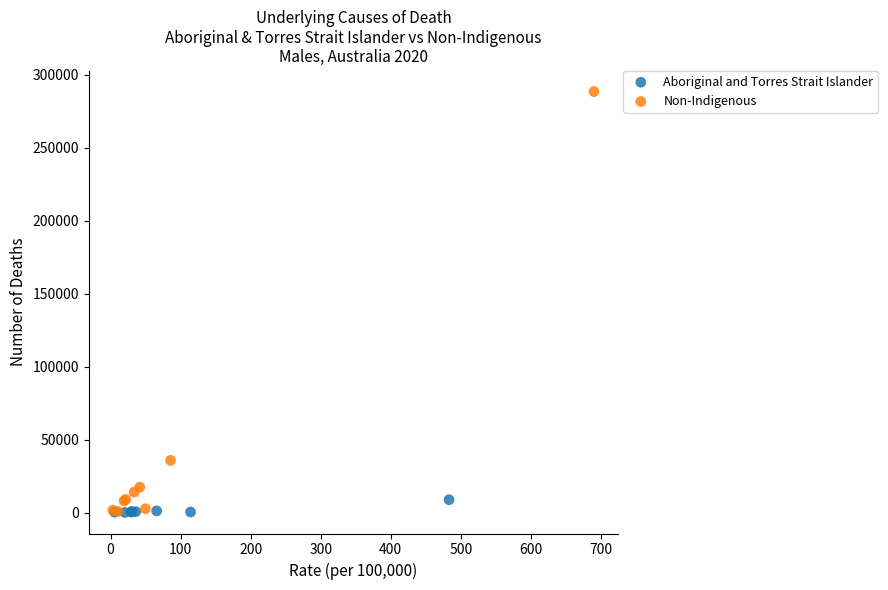

Which series contains the highest Y value?

Non-Indigenous